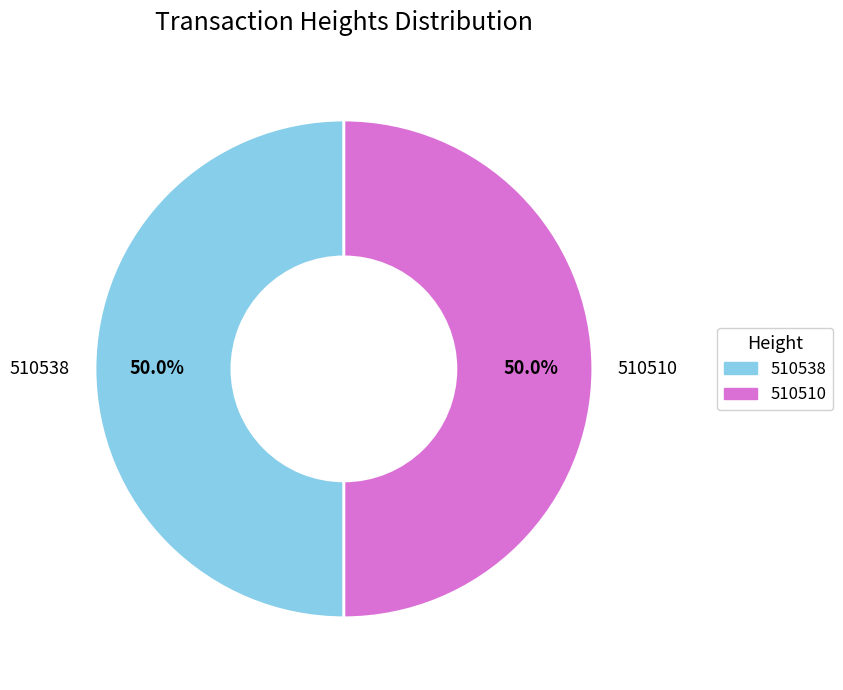

What percentage is the 510538 slice, to the nearest percent?

50%